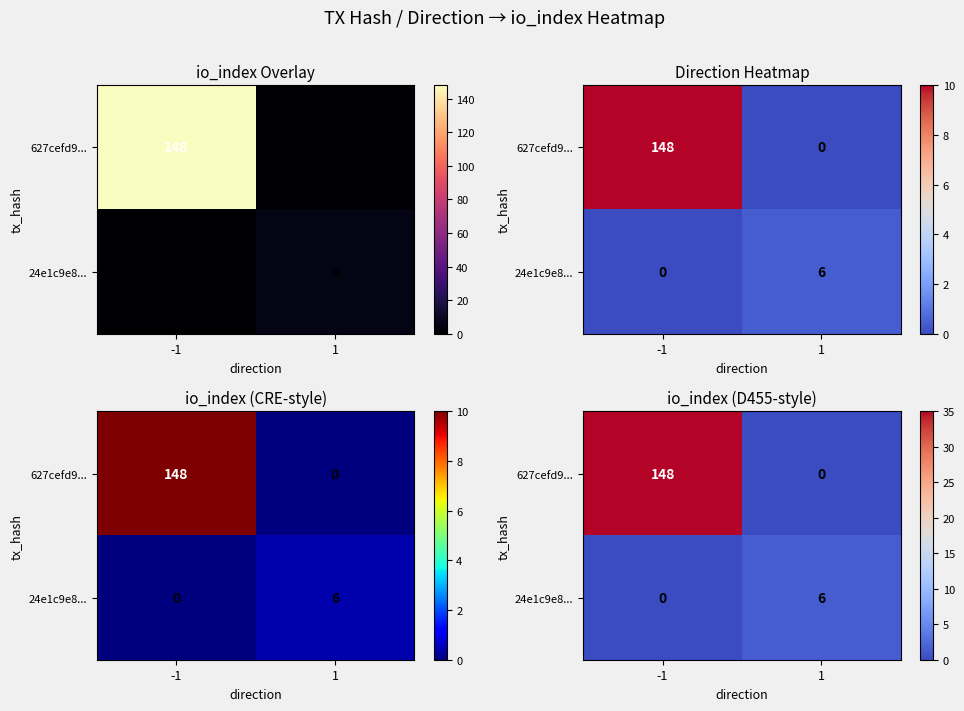

Where is 24e1c9e8... nearest to the value 0?

-1